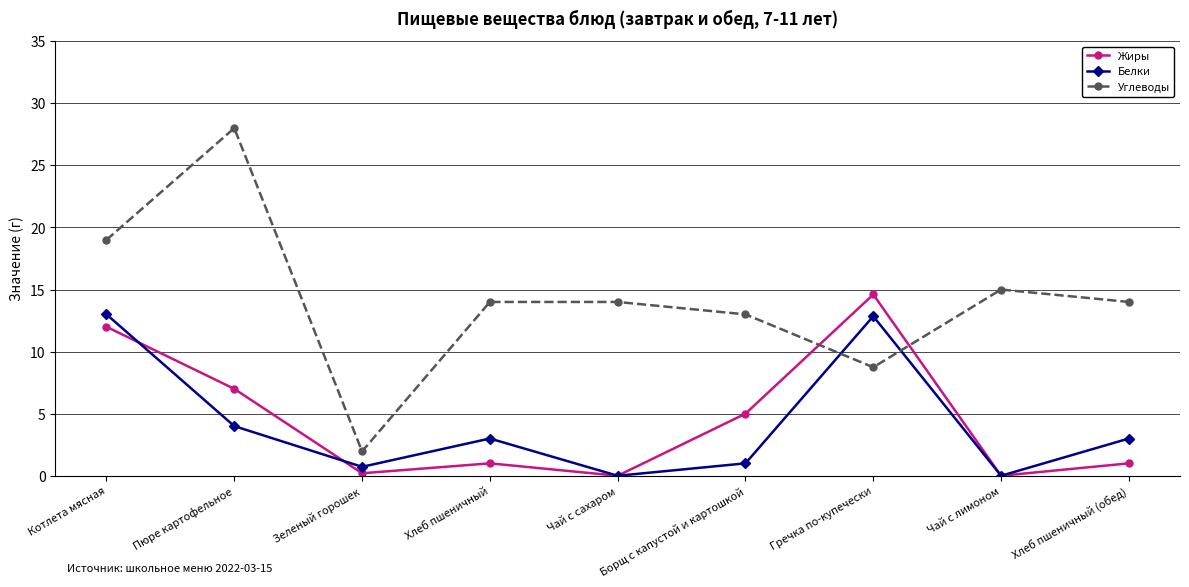

Is it true that Белки equals 1.0 at Пюре картофельное?

False